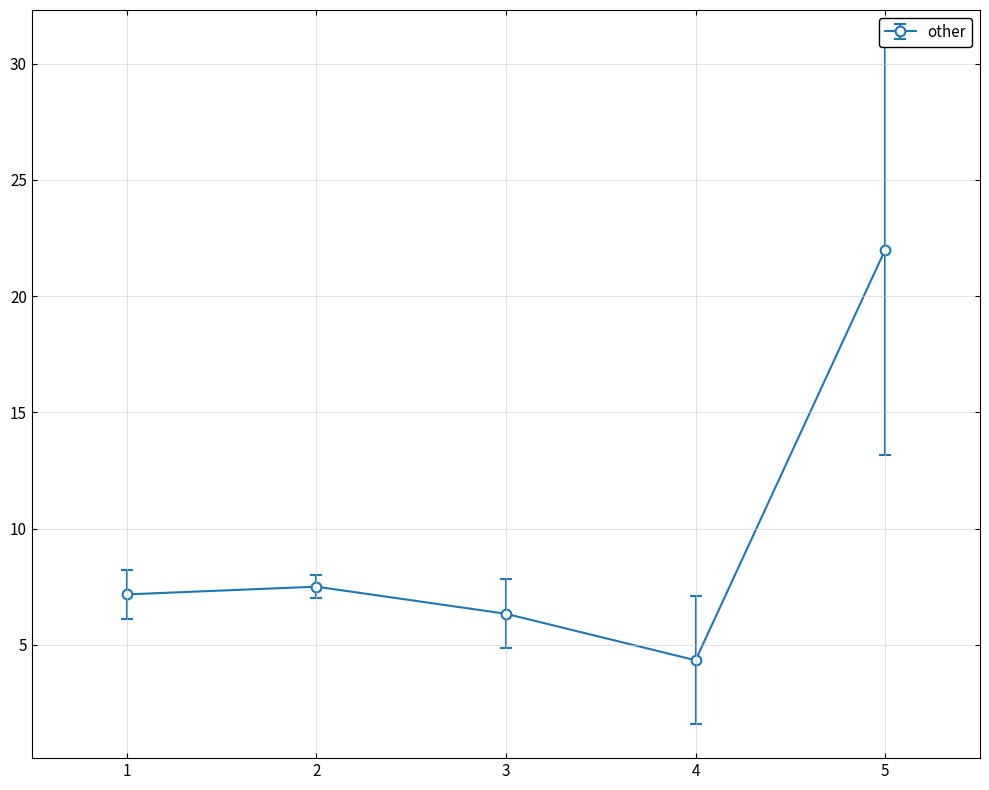

The chart shows a value of 4.3 at 4. True or false?

True